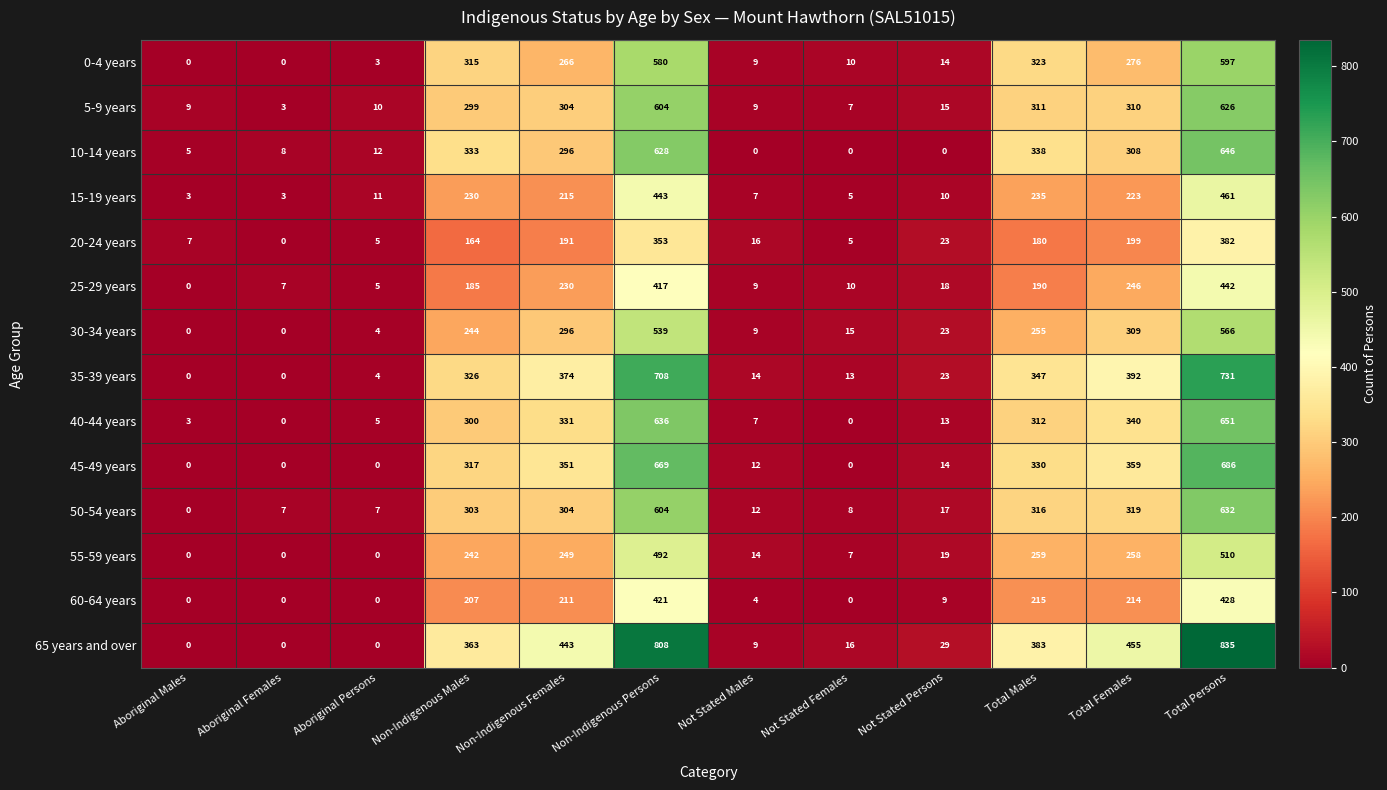

What is the approximate value of 25-29 years at Total Females?

246